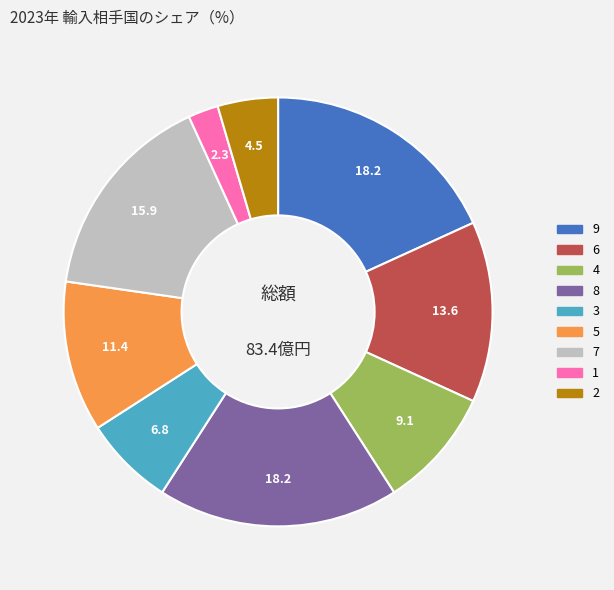

Do 7 and 4 together represent more than half of the pie?

No